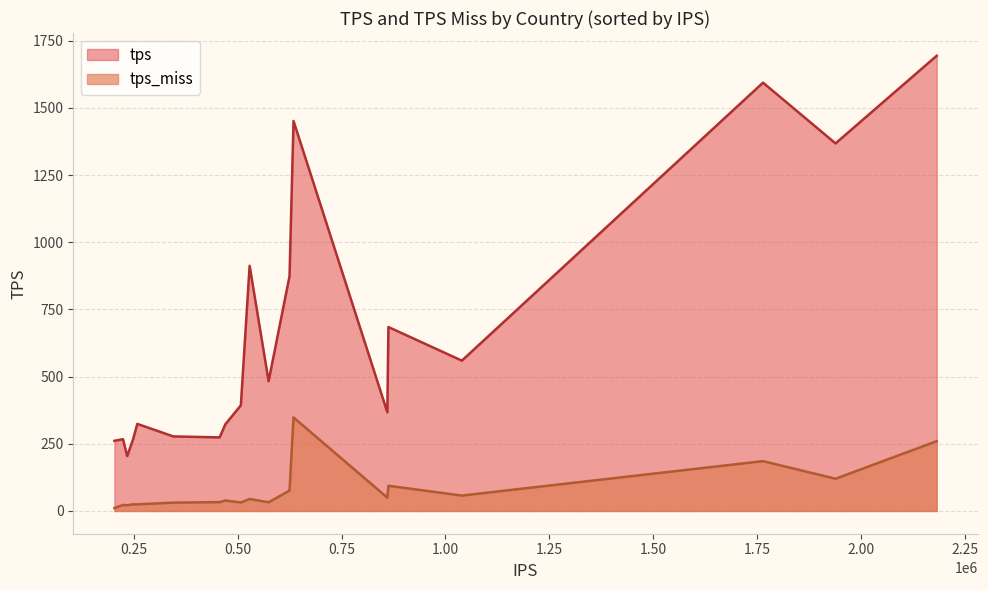

True or false: tps has a value of 323.1 at NL.

False